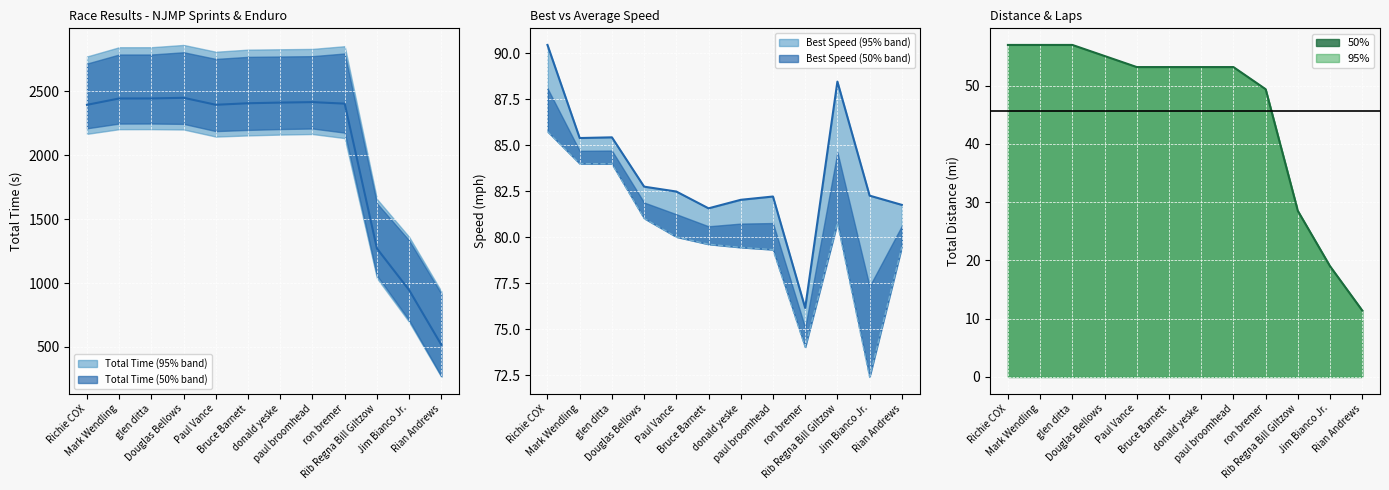

True or false: Best Lap time and Average Speed intersect in this chart.

False